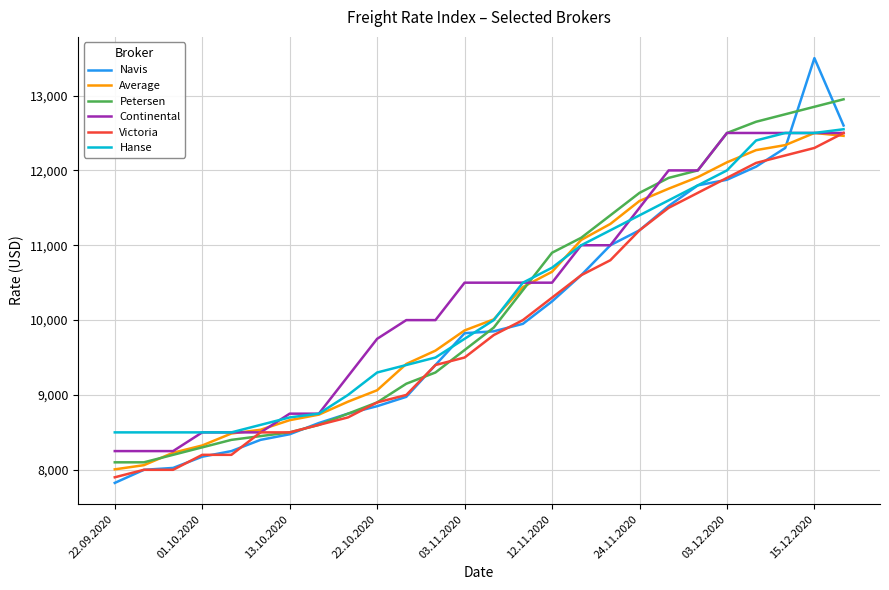

Which series has the largest range (max minus min)?

Navis